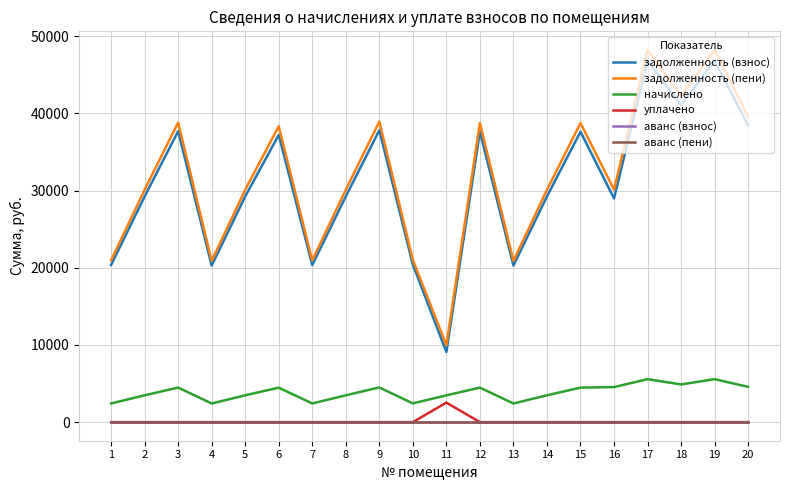

At 2, list the series in order from largest to smallest.

задолженность (пени), задолженность (взнос), начислено, уплачено, аванс (взнос), аванс (пени)